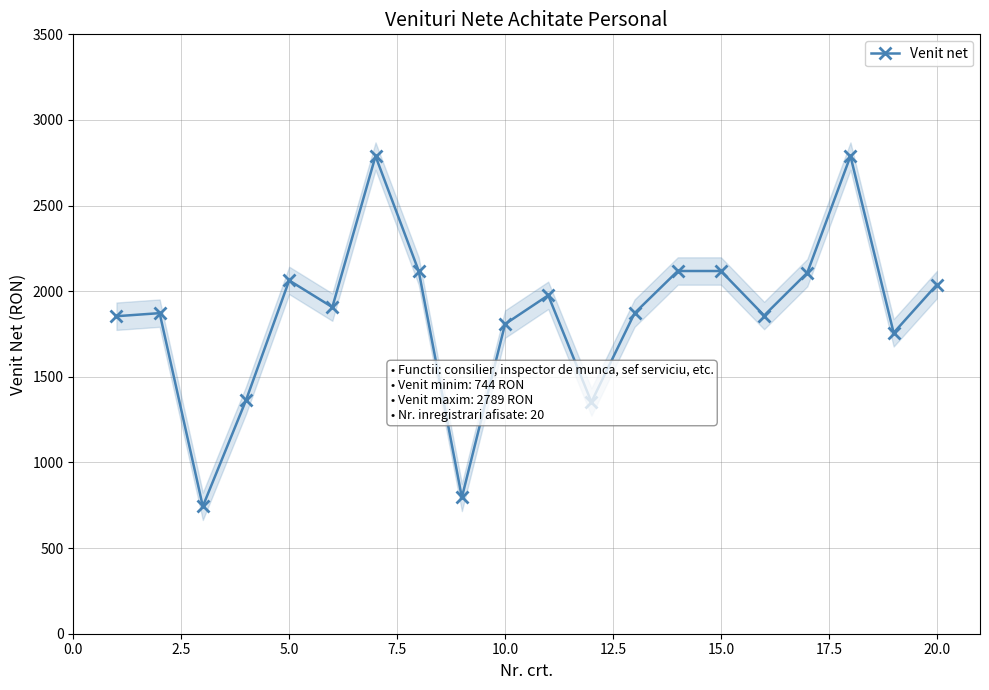

What is the minimum value shown in the chart?

744